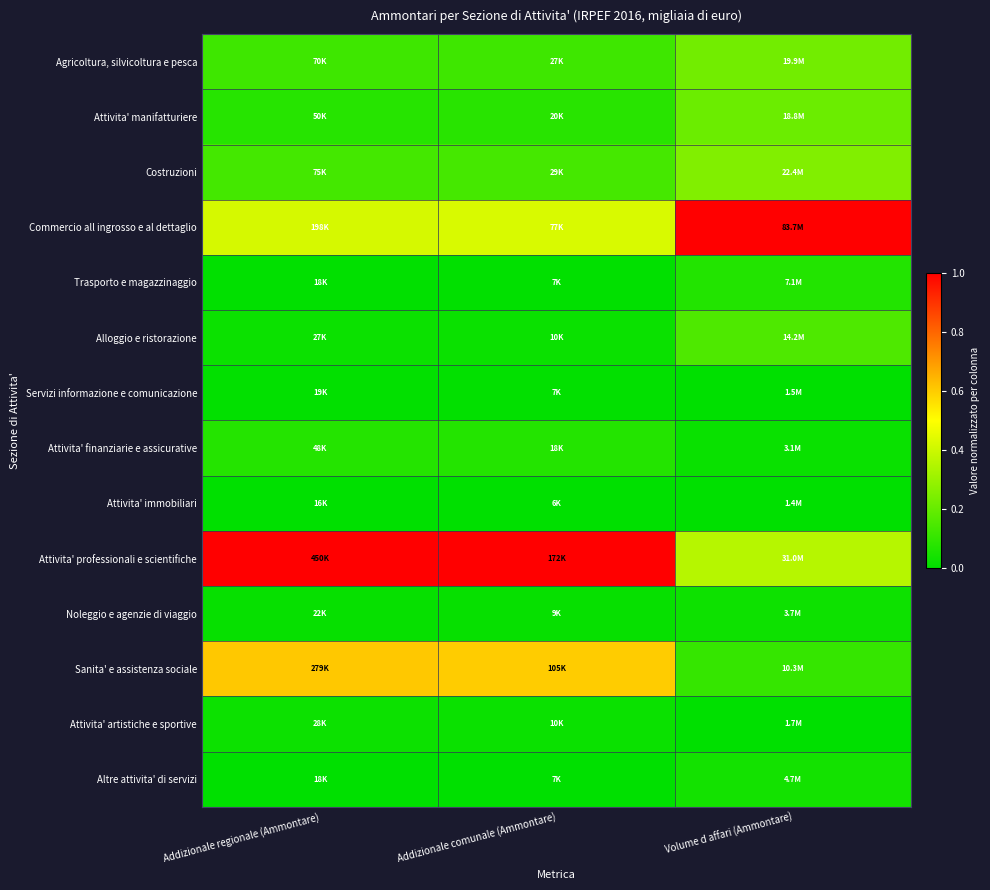

Reading right to left, what are all the values shown in this chart?

Agricoltura, silvicoltura e pesca: Volume d affari (Ammontare)=0.2	Addizionale comunale (Ammontare)=0.1	Addizionale regionale (Ammontare)=0.1
Attivita' manifatturiere: Volume d affari (Ammontare)=0.2	Addizionale comunale (Ammontare)=0.1	Addizionale regionale (Ammontare)=0.1
Costruzioni: Volume d affari (Ammontare)=0.3	Addizionale comunale (Ammontare)=0.1	Addizionale regionale (Ammontare)=0.1
Commercio all ingrosso e al dettaglio: Volume d affari (Ammontare)=1.0	Addizionale comunale (Ammontare)=0.4	Addizionale regionale (Ammontare)=0.4
Trasporto e magazzinaggio: Volume d affari (Ammontare)=0.1	Addizionale comunale (Ammontare)=0.0	Addizionale regionale (Ammontare)=0.0
Alloggio e ristorazione: Volume d affari (Ammontare)=0.2	Addizionale comunale (Ammontare)=0.0	Addizionale regionale (Ammontare)=0.0
Servizi informazione e comunicazione: Volume d affari (Ammontare)=0.0	Addizionale comunale (Ammontare)=0.0	Addizionale regionale (Ammontare)=0.0
Attivita' finanziarie e assicurative: Volume d affari (Ammontare)=0.0	Addizionale comunale (Ammontare)=0.1	Addizionale regionale (Ammontare)=0.1
Attivita' immobiliari: Volume d affari (Ammontare)=0.0	Addizionale comunale (Ammontare)=0.0	Addizionale regionale (Ammontare)=0.0
Attivita' professionali e scientifiche: Volume d affari (Ammontare)=0.4	Addizionale comunale (Ammontare)=1.0	Addizionale regionale (Ammontare)=1.0
Noleggio e agenzie di viaggio: Volume d affari (Ammontare)=0.0	Addizionale comunale (Ammontare)=0.0	Addizionale regionale (Ammontare)=0.0
Sanita' e assistenza sociale: Volume d affari (Ammontare)=0.1	Addizionale comunale (Ammontare)=0.6	Addizionale regionale (Ammontare)=0.6
Attivita' artistiche e sportive: Volume d affari (Ammontare)=0.0	Addizionale comunale (Ammontare)=0.0	Addizionale regionale (Ammontare)=0.0
Altre attivita' di servizi: Volume d affari (Ammontare)=0.0	Addizionale comunale (Ammontare)=0.0	Addizionale regionale (Ammontare)=0.0